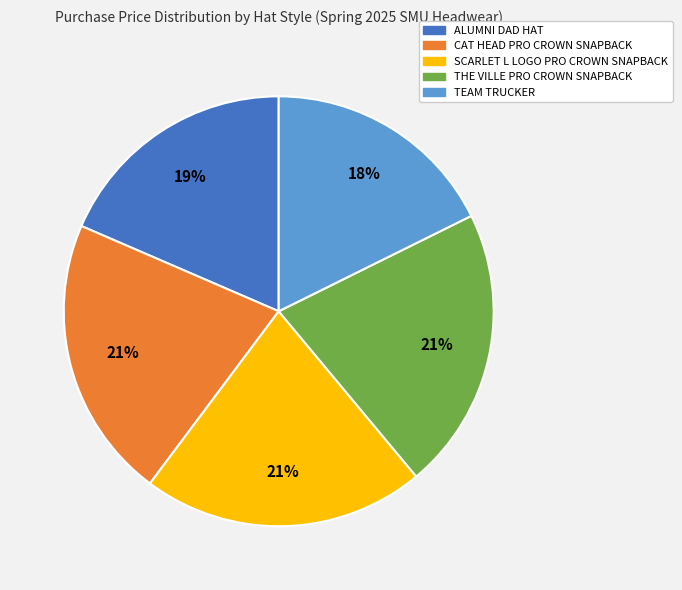

What is the smallest slice in the pie chart?

TEAM TRUCKER